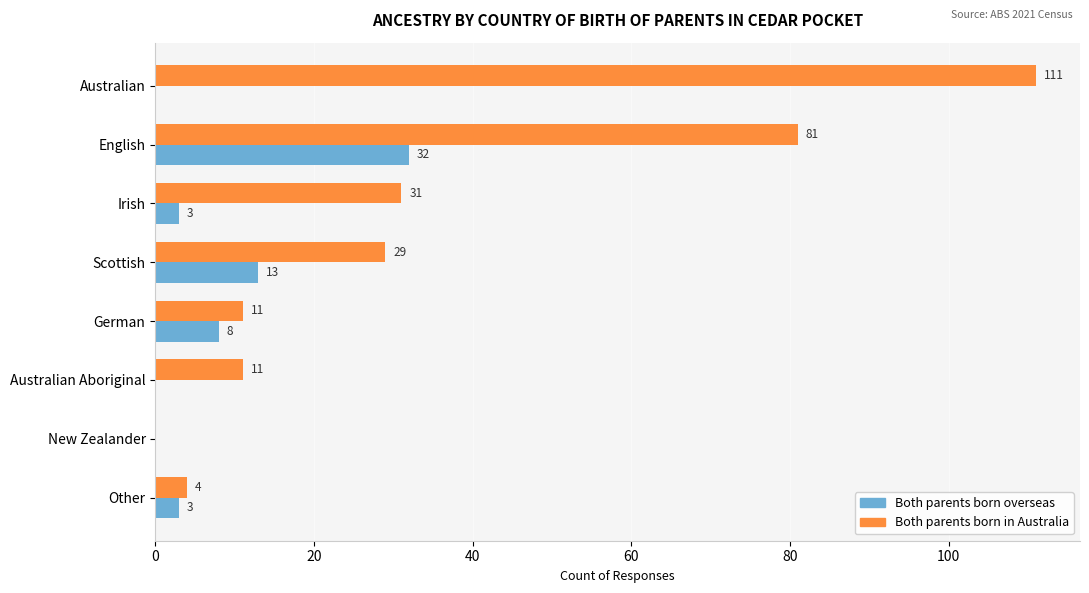

True or false: Both parents born in Australia has a value of 163 at Australian.

False